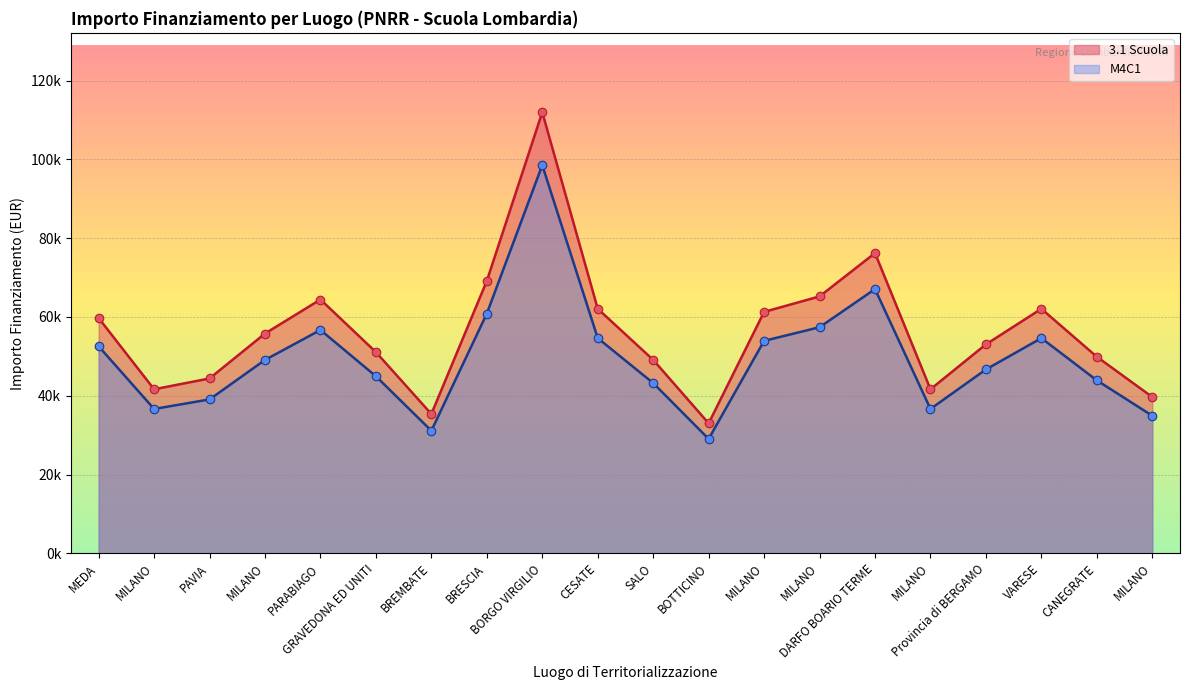

What is the total value across all series at CESATE?

116678.5